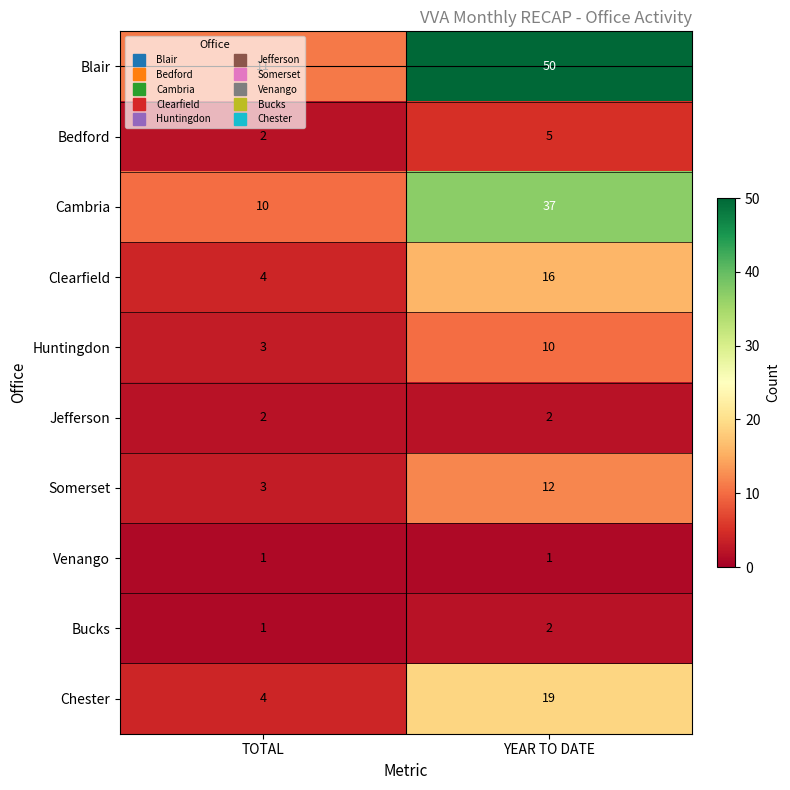

Which series has the largest range (max minus min)?

Blair